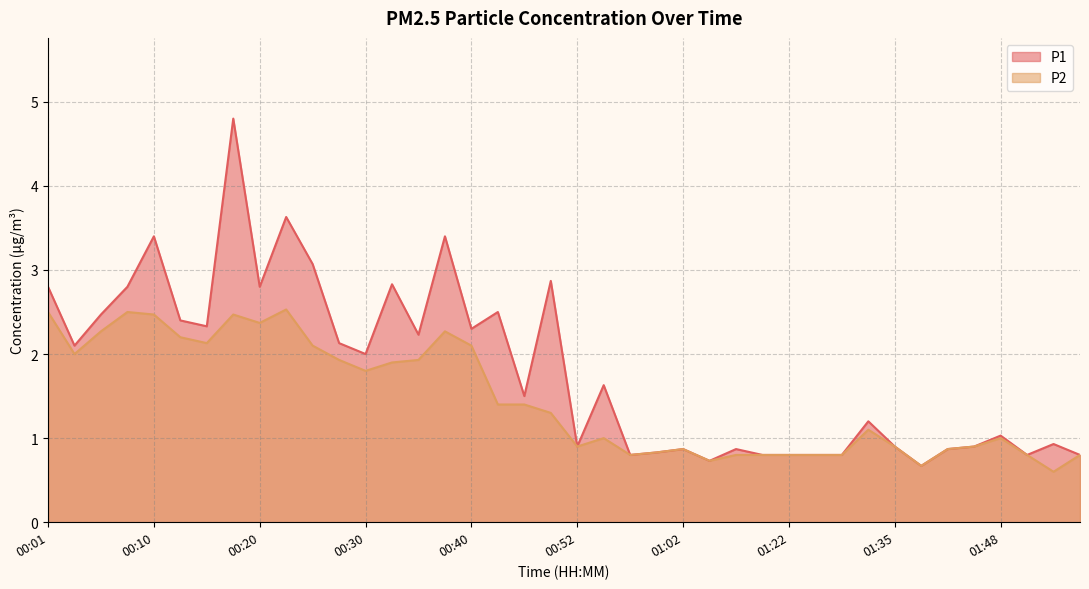

Where is P2 nearest to the value 1?

00:54